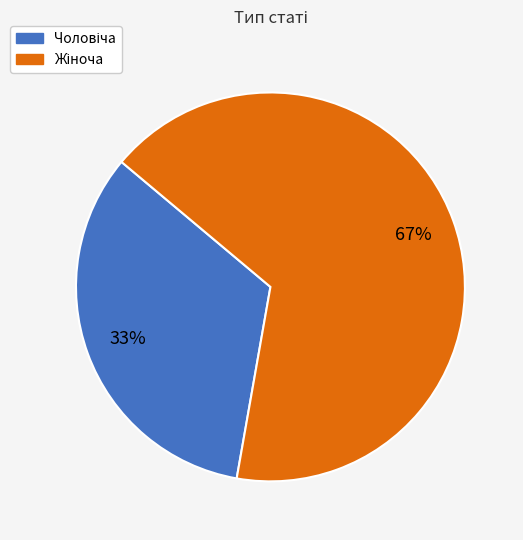

Is there any slice that represents more than half of the pie?

Yes